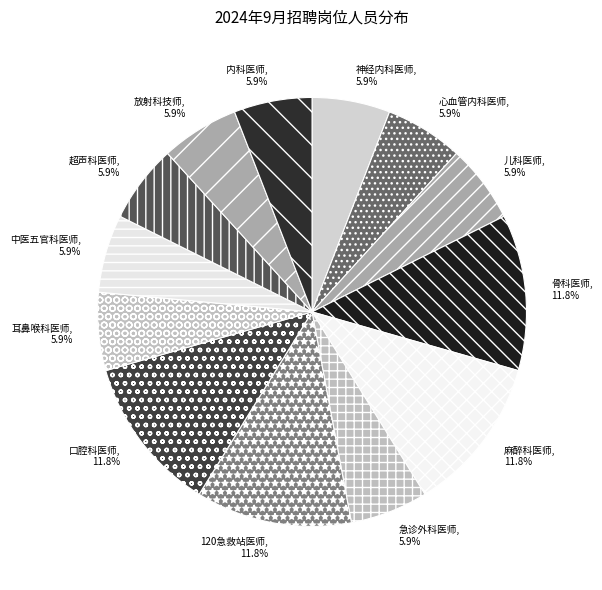

Is 放射科技师 the majority of the pie?

No